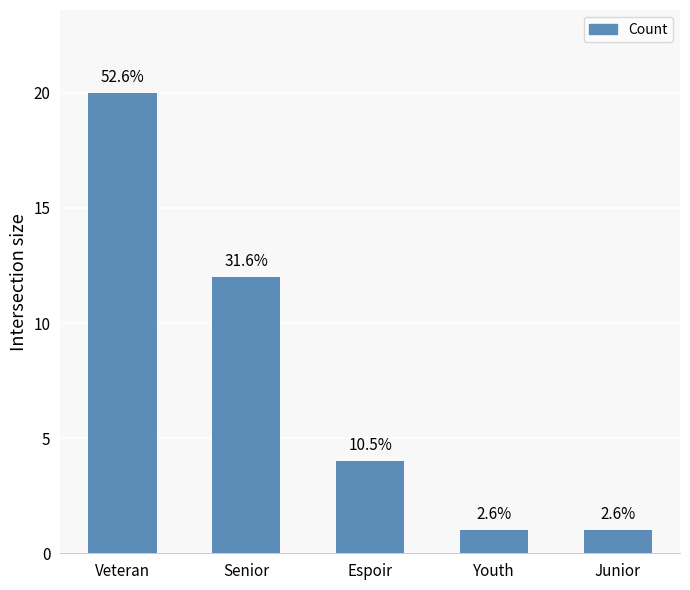

At which label is the value closest to 10?

Senior